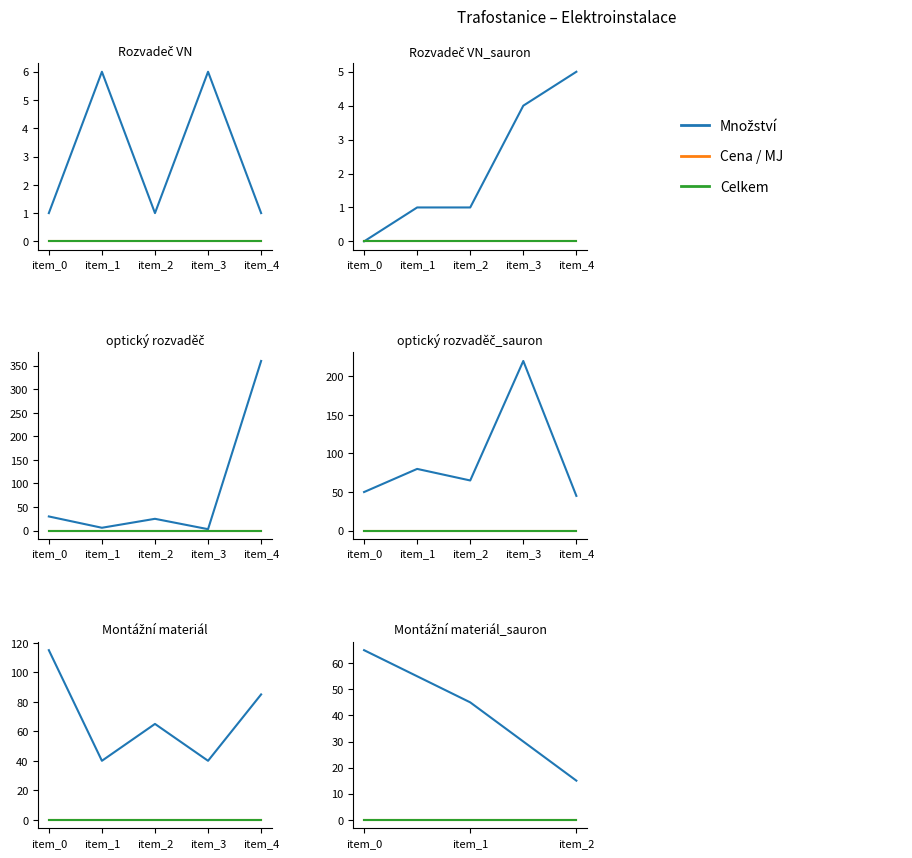

List the labels in order of Cena / MJ value, largest first.

item_0, item_1, item_2